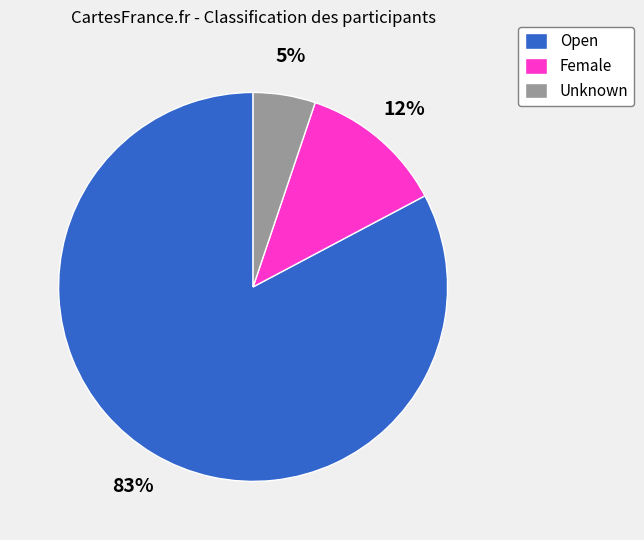

What percentage is the Unknown slice, to the nearest percent?

5%